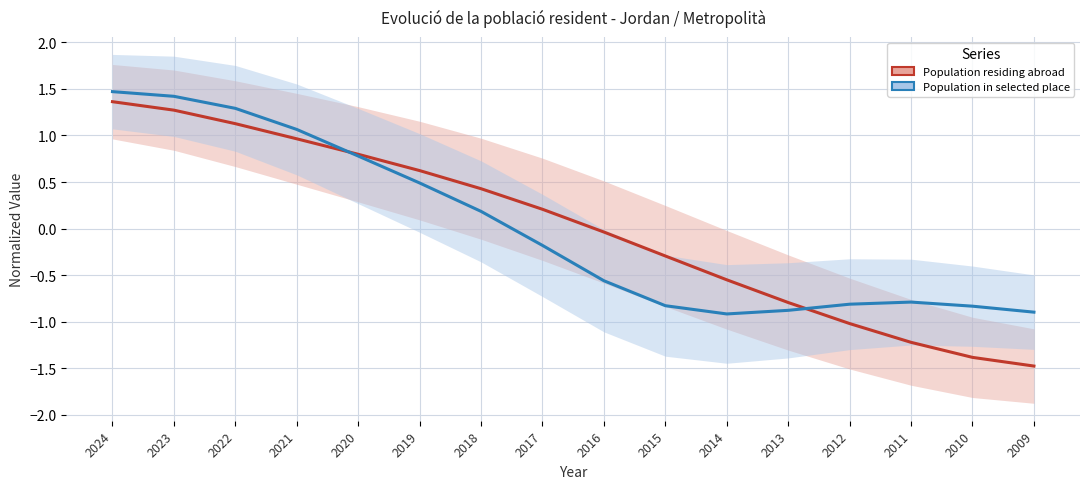

Which category has the highest value in the Population residing abroad series?

2024